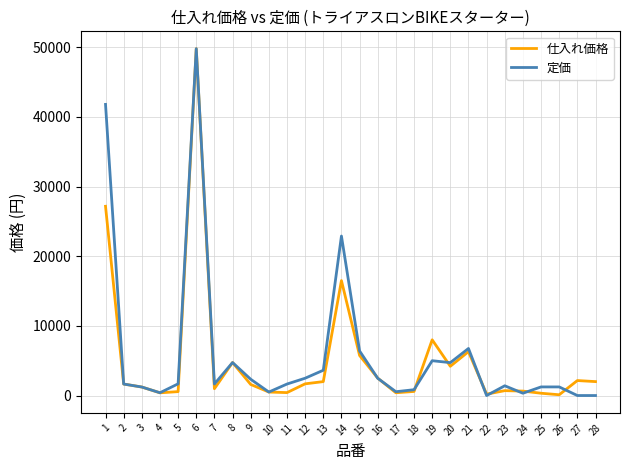

The value of 定価 at 21 is 10082. True or false?

False